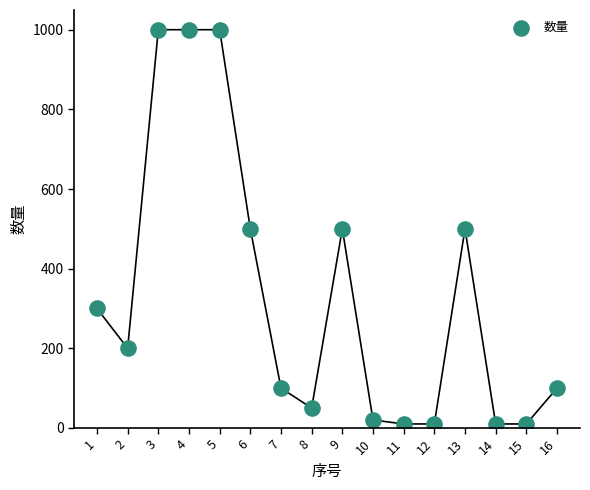

What is the range of X values (max minus min)?

15